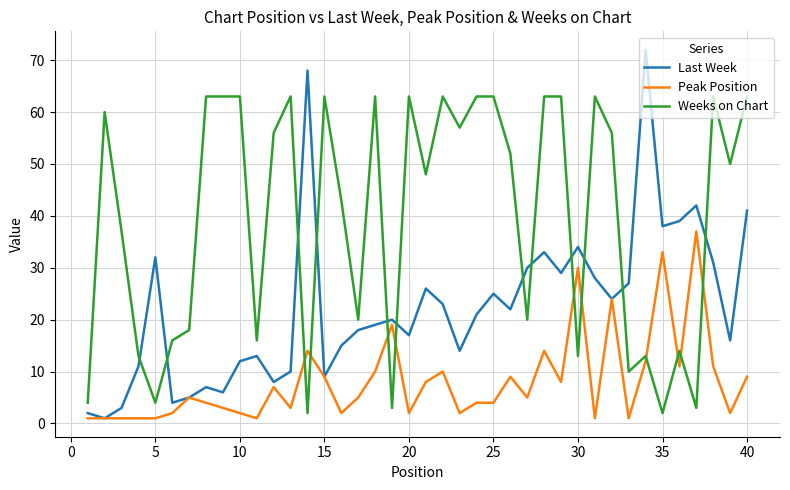

Which series has the largest range (max minus min)?

Last Week